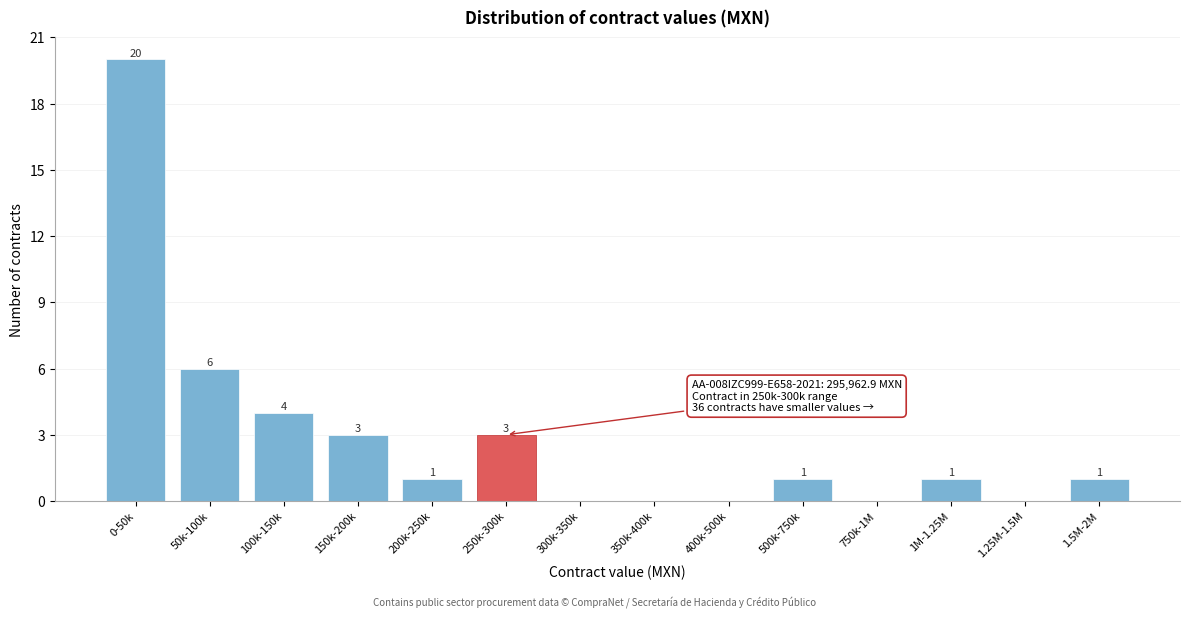

Reading right to left, what are all the values shown in this chart?

1.5M-2M=1	1.25M-1.5M=0	1M-1.25M=1	750k-1M=0	500k-750k=1	400k-500k=0	350k-400k=0	300k-350k=0	250k-300k=3	200k-250k=1	150k-200k=3	100k-150k=4	50k-100k=6	0-50k=20